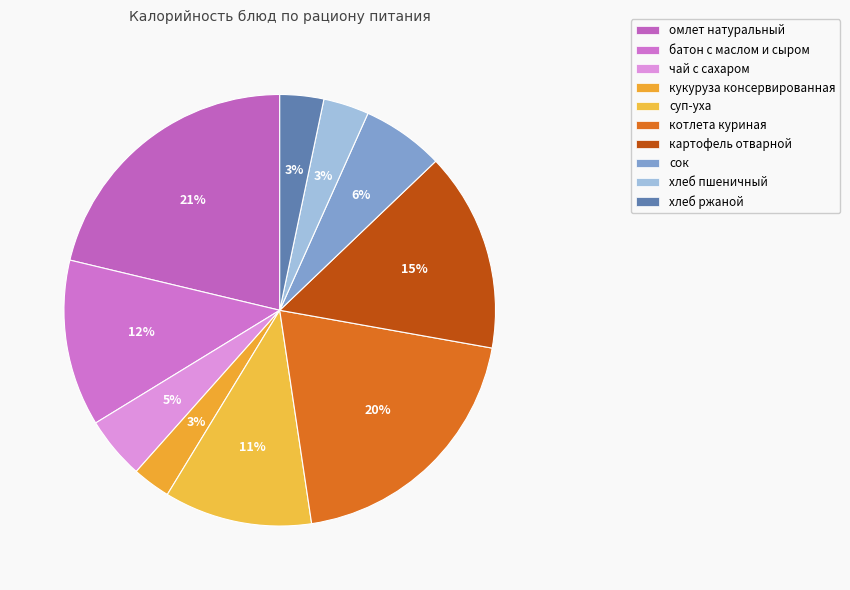

How many segments does this pie chart have?

10